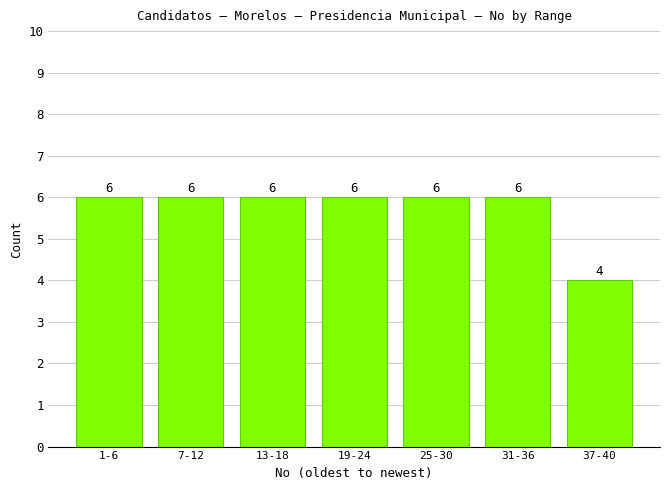

Reading left to right, what are all the values shown in this chart?

6	6	6	6	6	6	4